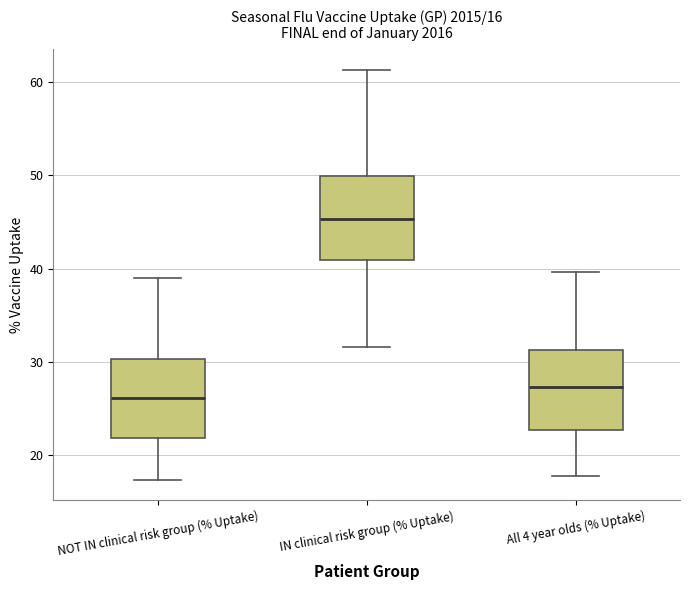

Which box has the lowest median line?

NOT IN clinical risk group (% Uptake)